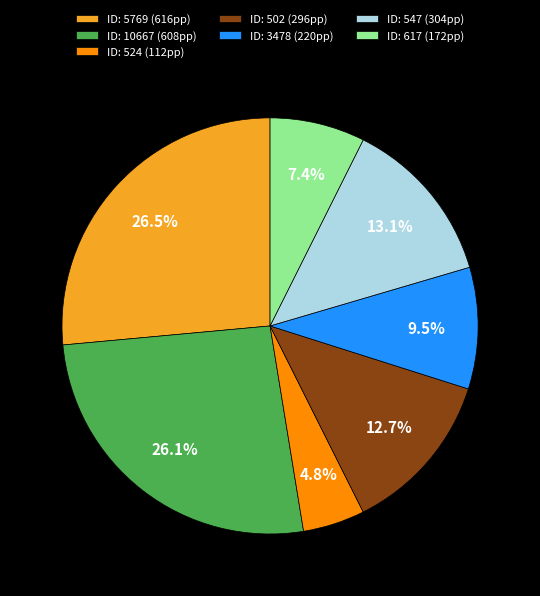

Is there a majority slice in this chart?

No